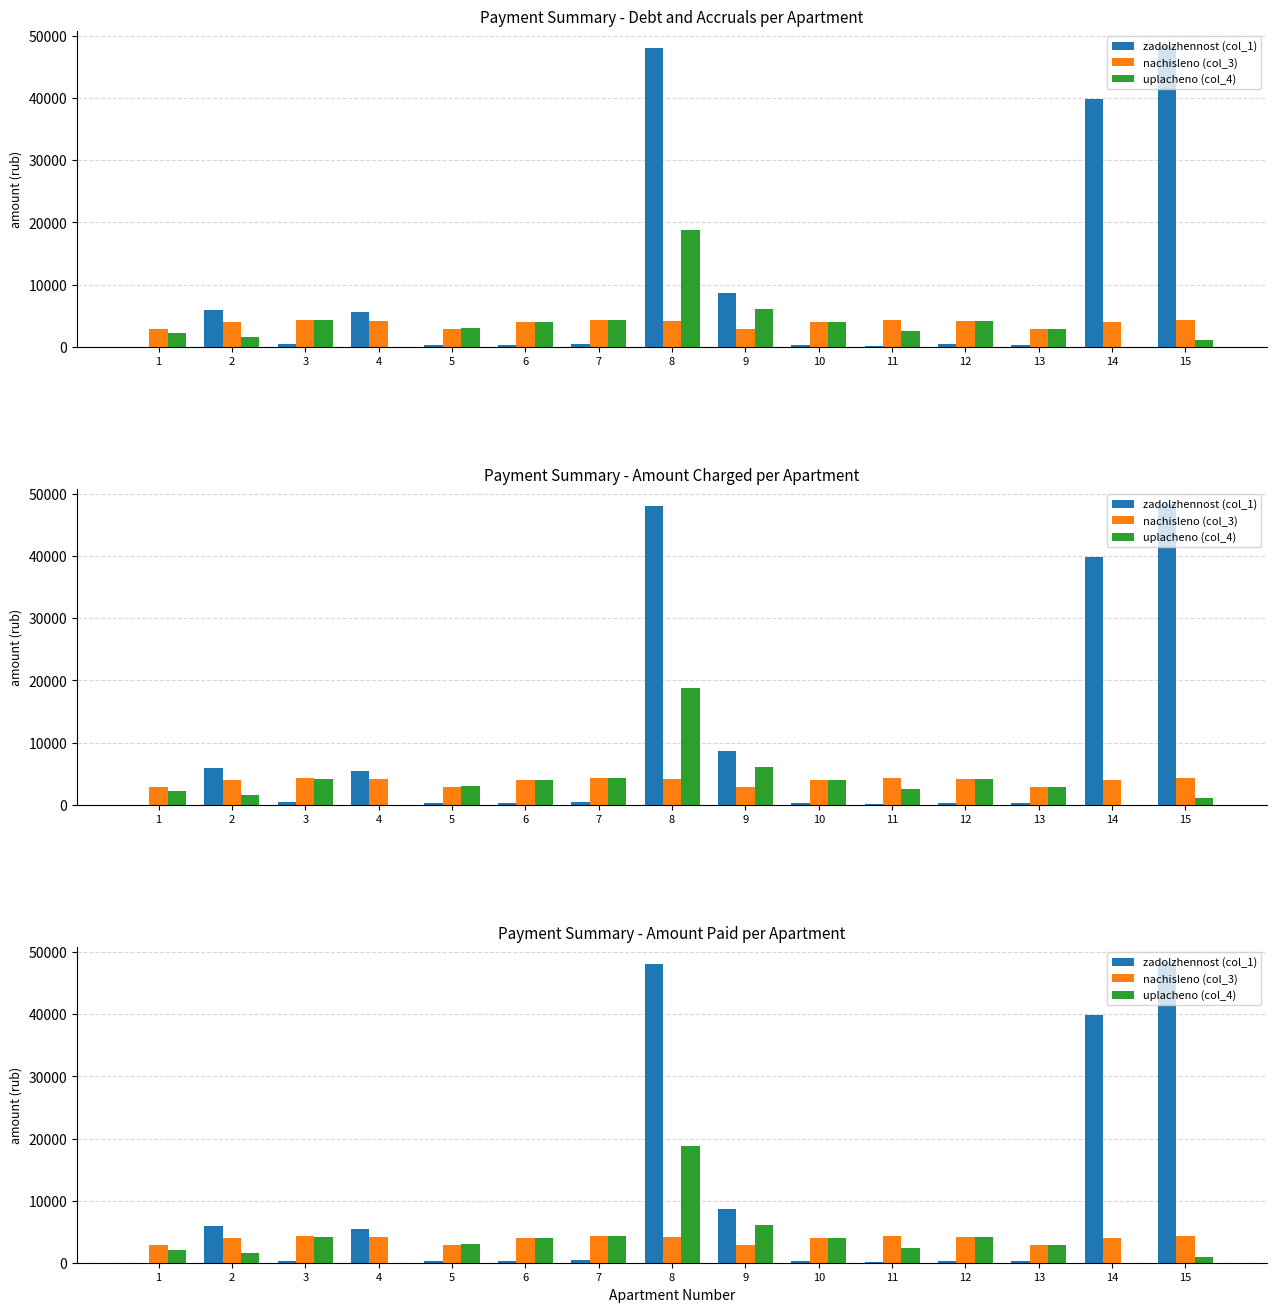

True or false: zadolzhennost (col_1) has a value of 332.3 at 6.

True